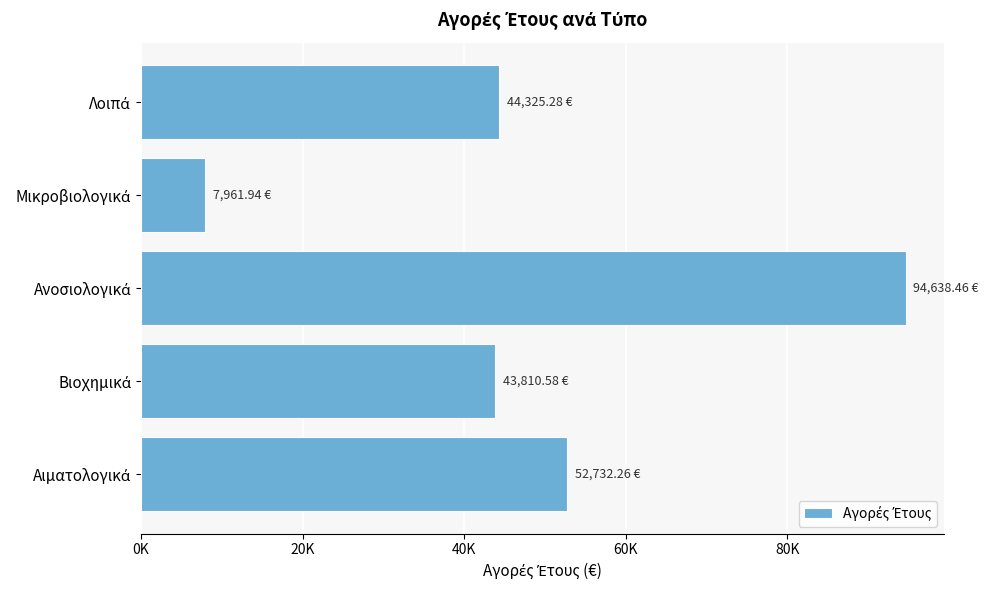

What is the smallest value displayed?

7961.9